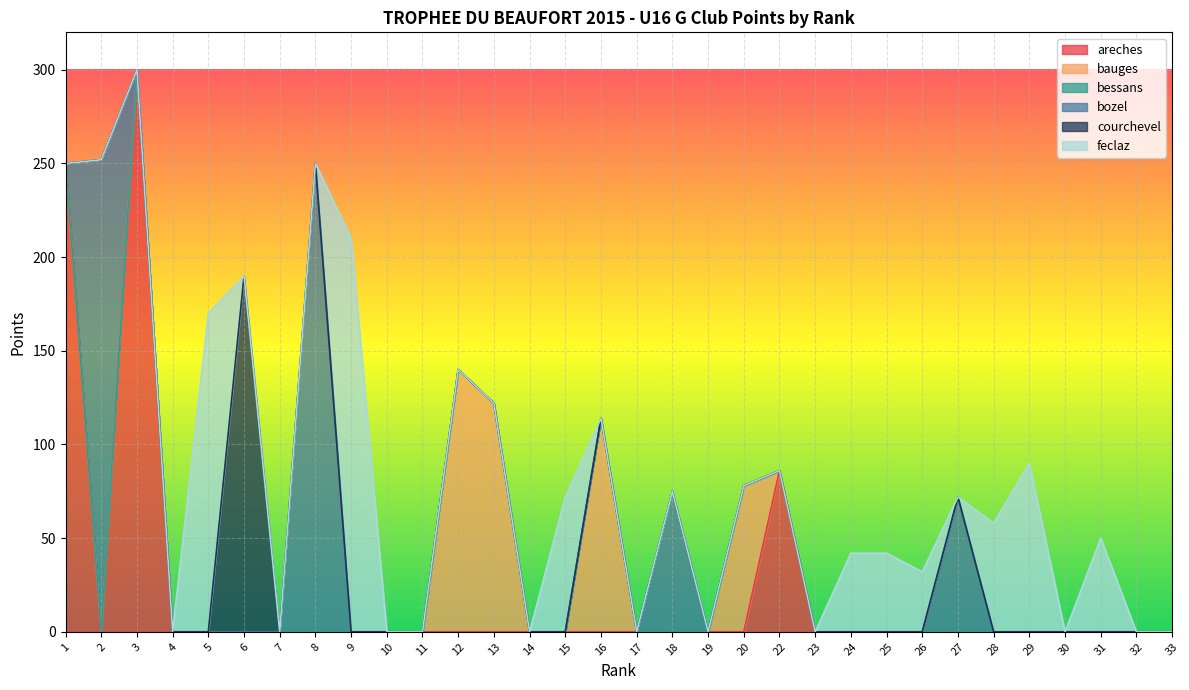

What is the sum of all bozel values?

649